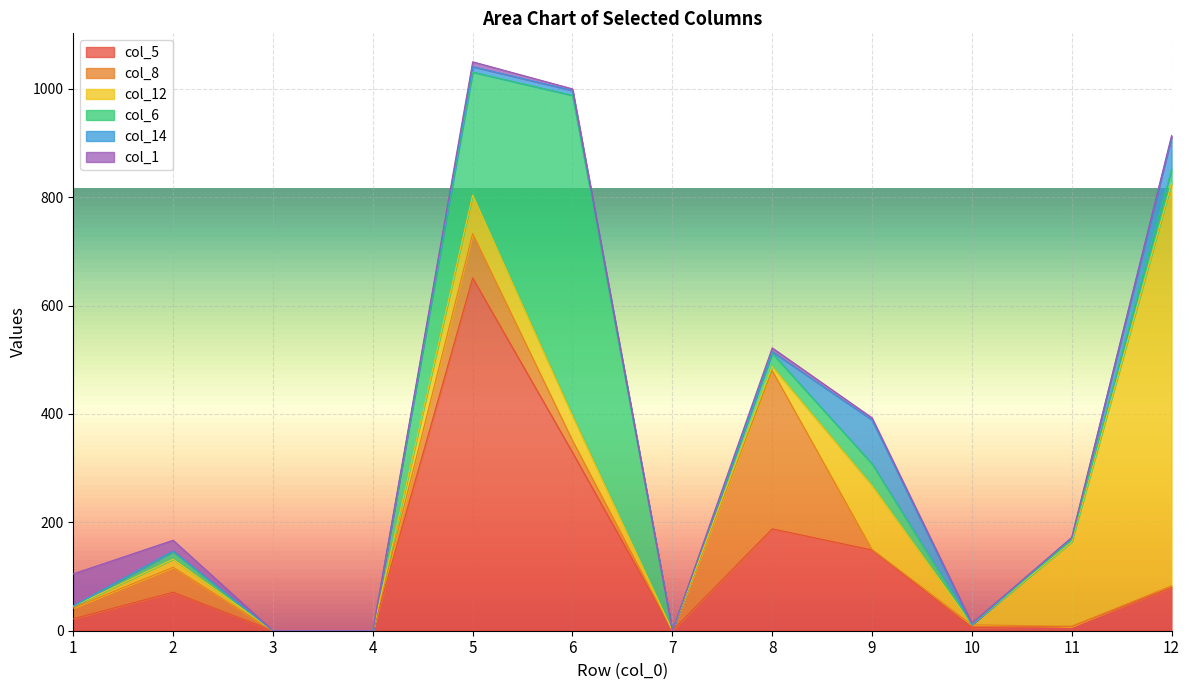

After their last crossing, which series has the higher values: col_6 or col_8?

col_6